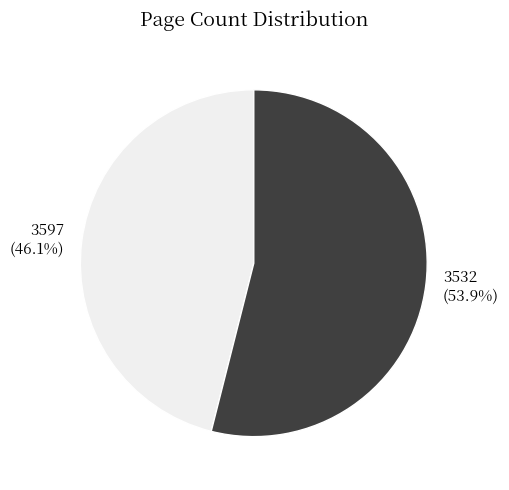

What percentage is the 3597 slice, to the nearest percent?

46%